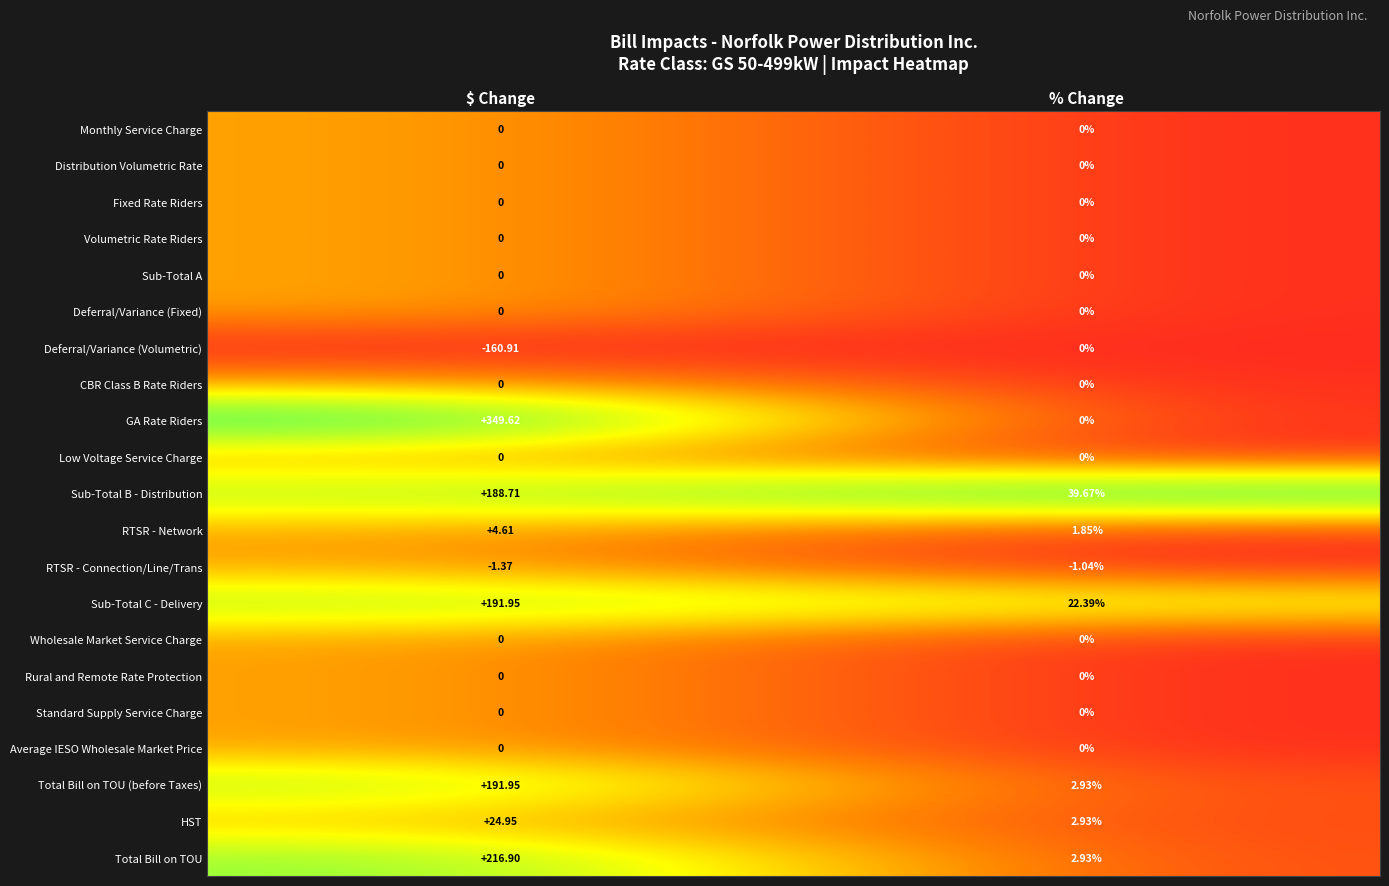

At how many categories does at least one series exceed 0?

2